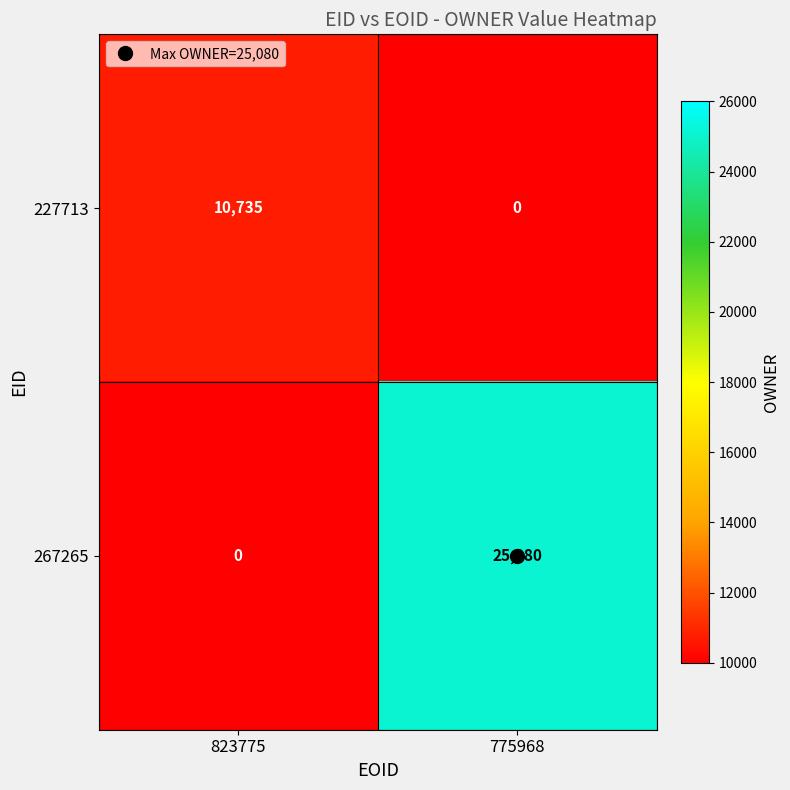

List the series in order of their peak value, highest first.

267265, 227713